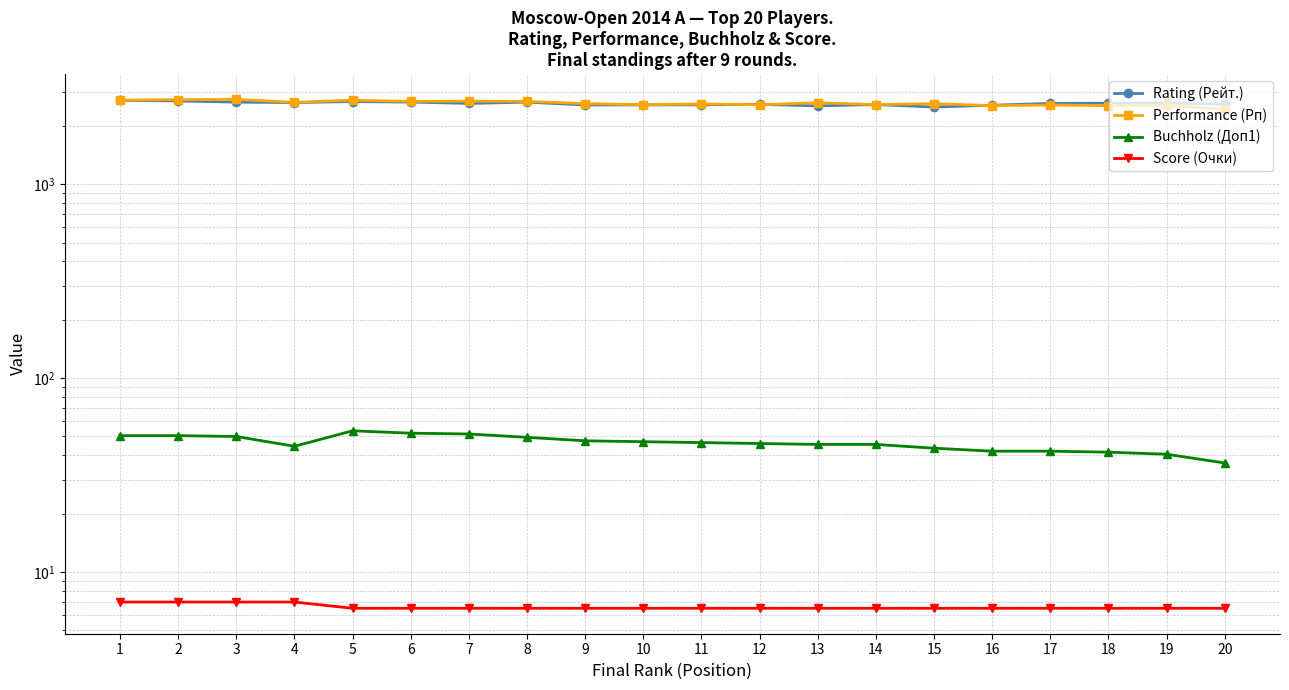

The Score (Очки) series shows 2.9 at 18. True or false?

False